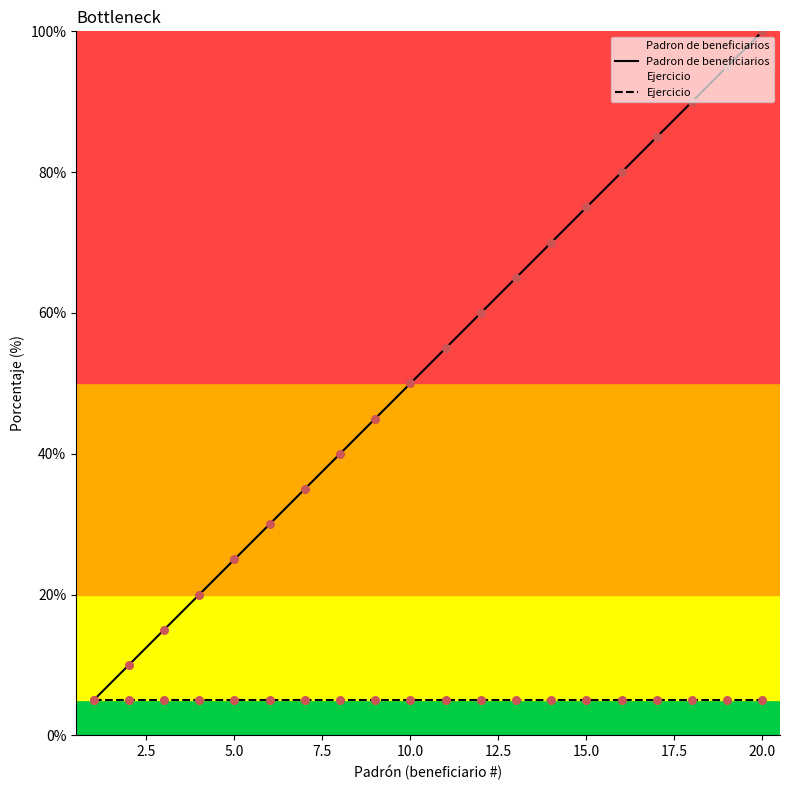

Which series reaches the maximum Y coordinate?

Padron de beneficiarios